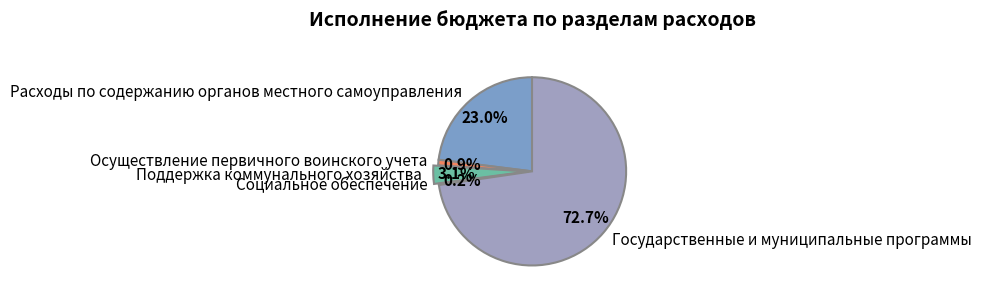

What percentage is the Расходы по содержанию органов местного самоуправления slice, to the nearest percent?

23%